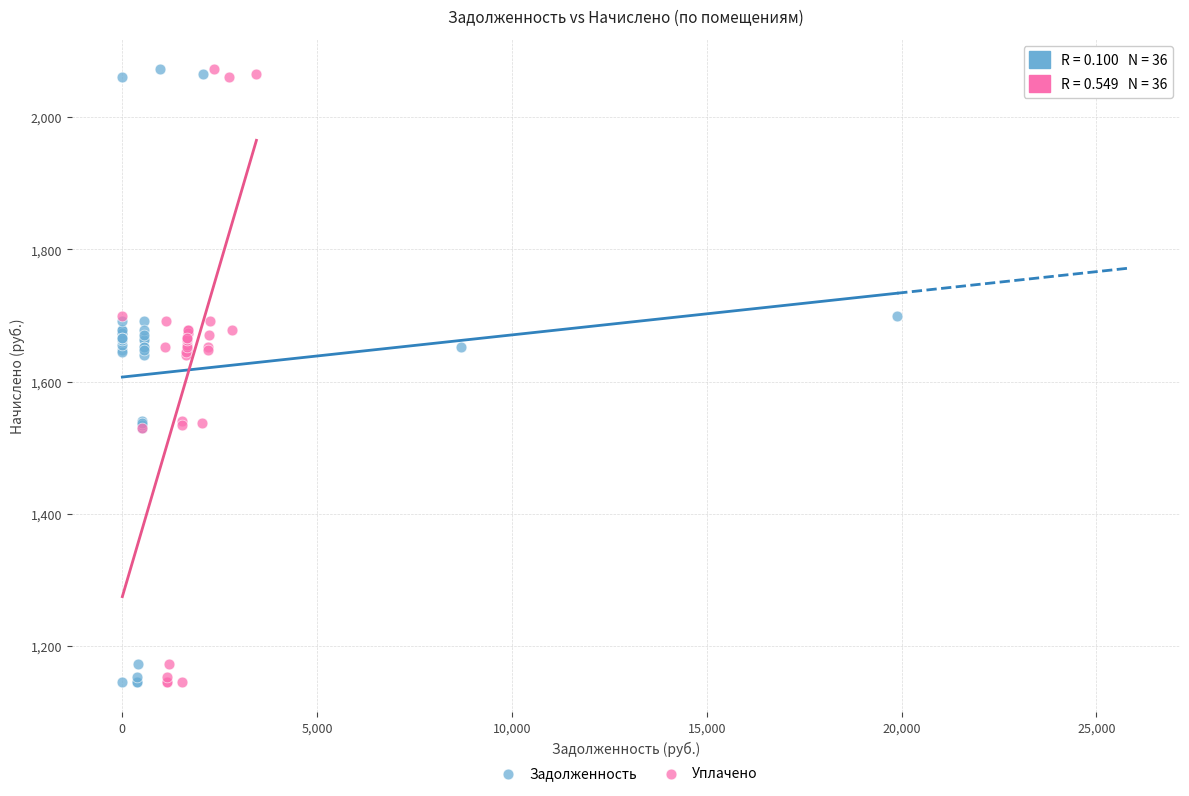

What are all the series names shown in the legend?

Задолженность, Уплачено